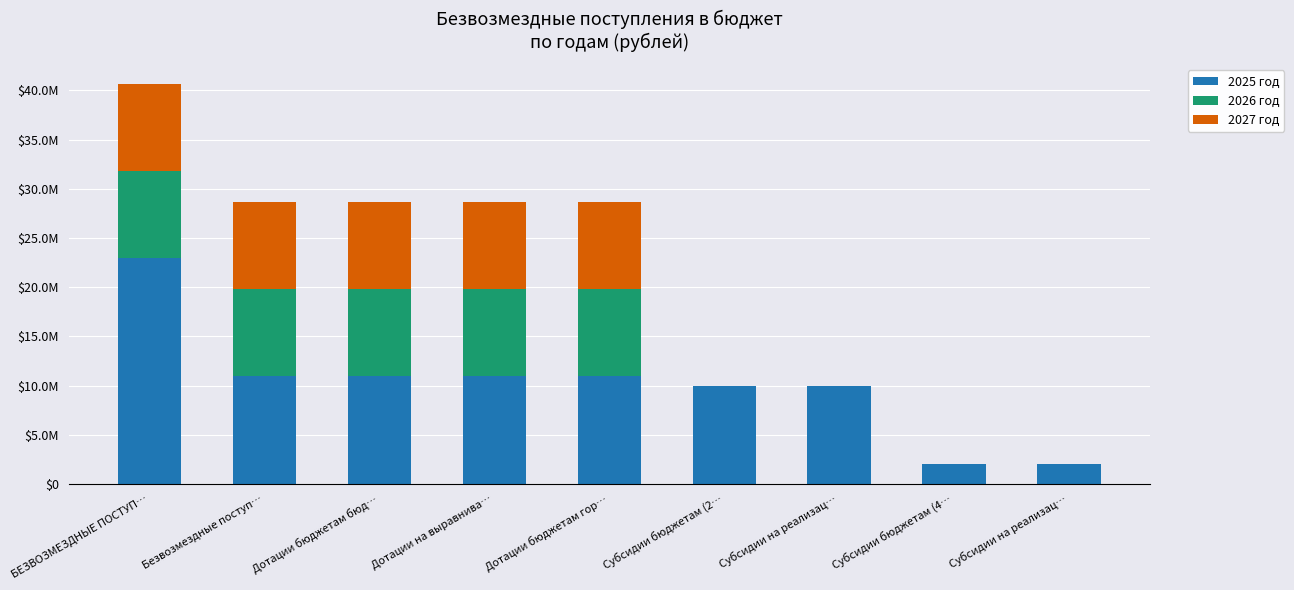

What are all the series names shown in the legend?

2025 год, 2026 год, 2027 год